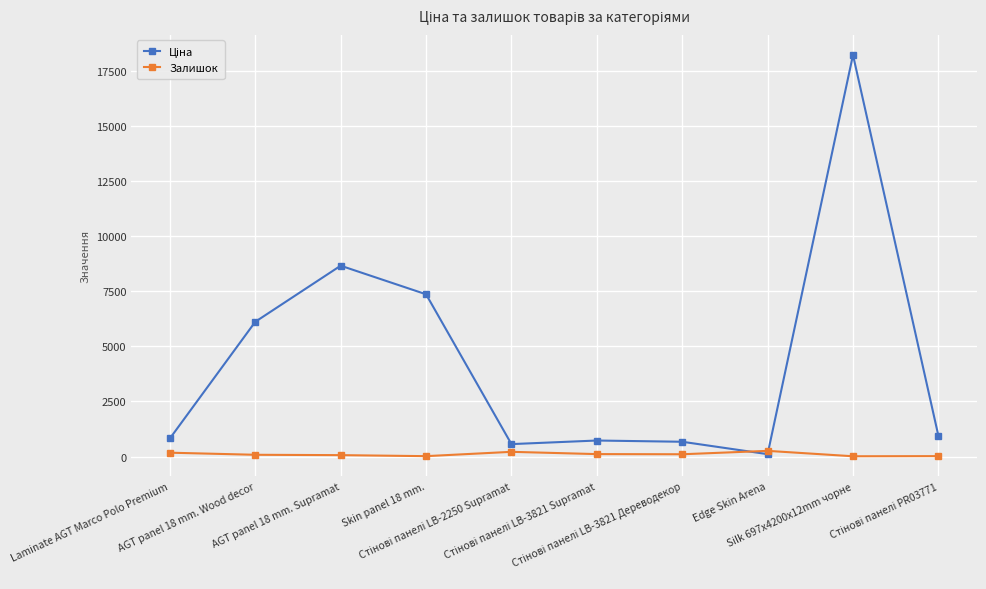

At which category is the sum across all series the highest?

Silk 697x4200x12mm чорне